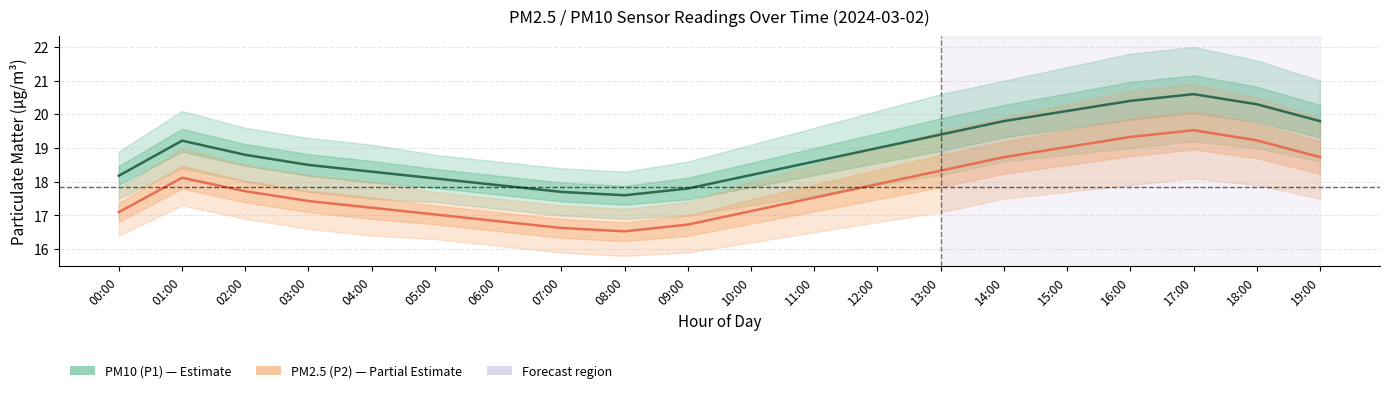

What is the label of the 17th point from the right?

03:00